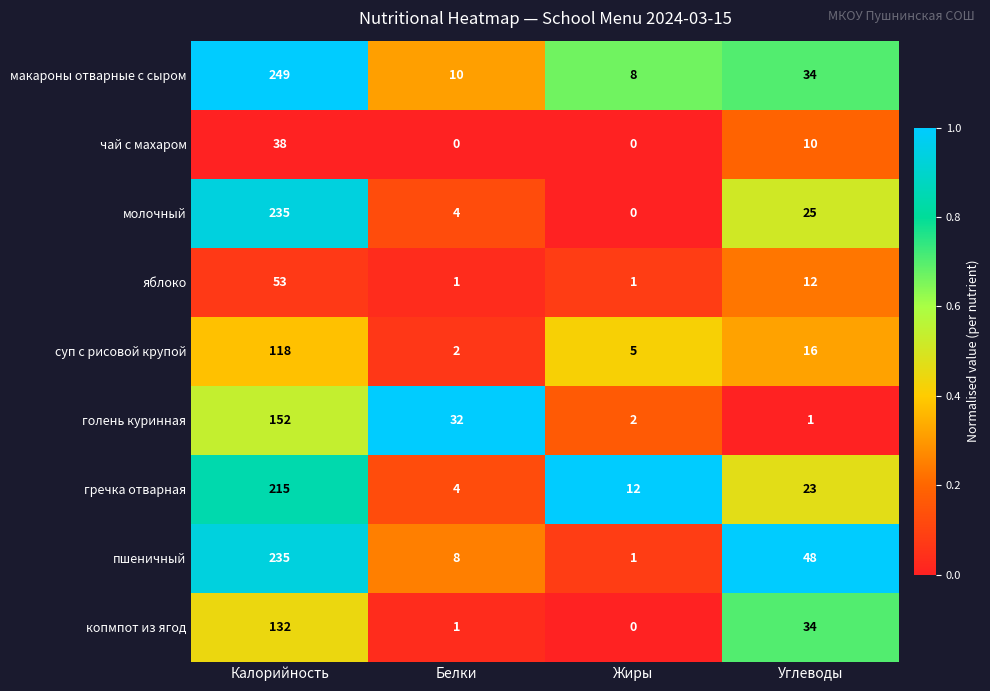

What is the sum of the гречка отварная values at Жиры and Белки?

16